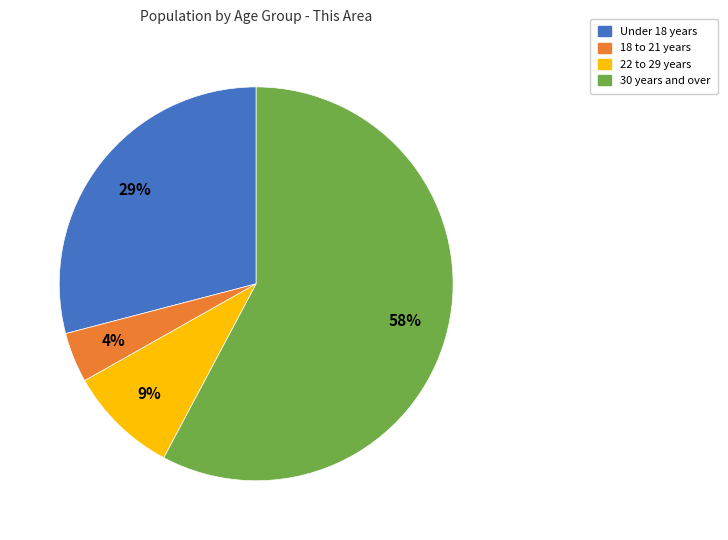

Is there any slice that represents more than half of the pie?

Yes